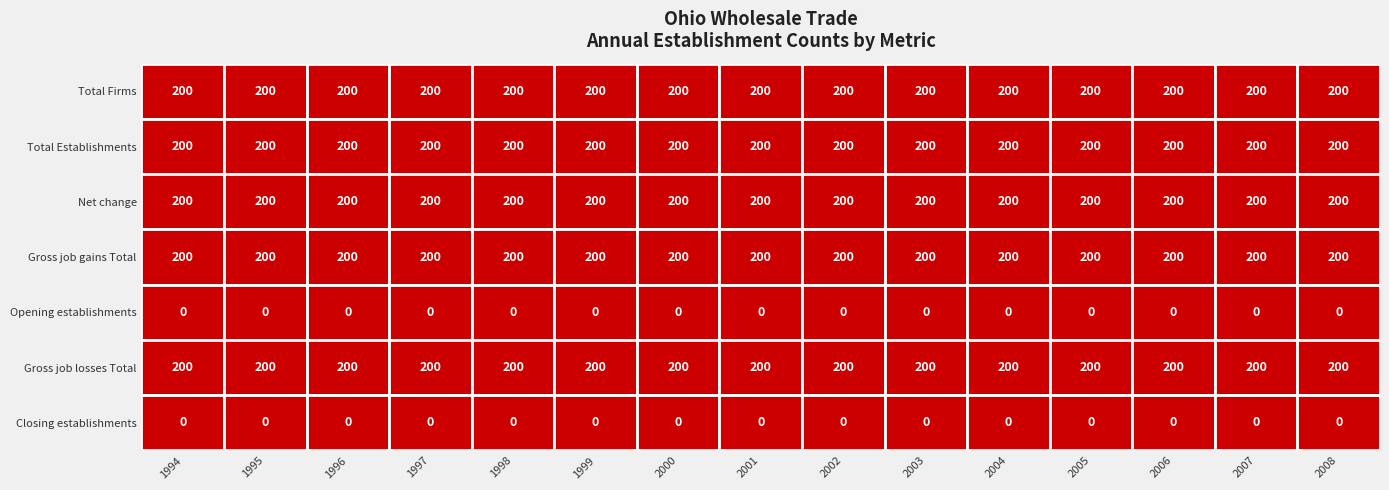

Reading right to left, list all the values displayed in this chart.

Total Firms: 200	200	200	200	200	200	200	200	200	200	200	200	200	200	200
Total Establishments: 200	200	200	200	200	200	200	200	200	200	200	200	200	200	200
Net change: 200	200	200	200	200	200	200	200	200	200	200	200	200	200	200
Gross job gains Total: 200	200	200	200	200	200	200	200	200	200	200	200	200	200	200
Opening establishments: 0	0	0	0	0	0	0	0	0	0	0	0	0	0	0
Gross job losses Total: 200	200	200	200	200	200	200	200	200	200	200	200	200	200	200
Closing establishments: 0	0	0	0	0	0	0	0	0	0	0	0	0	0	0